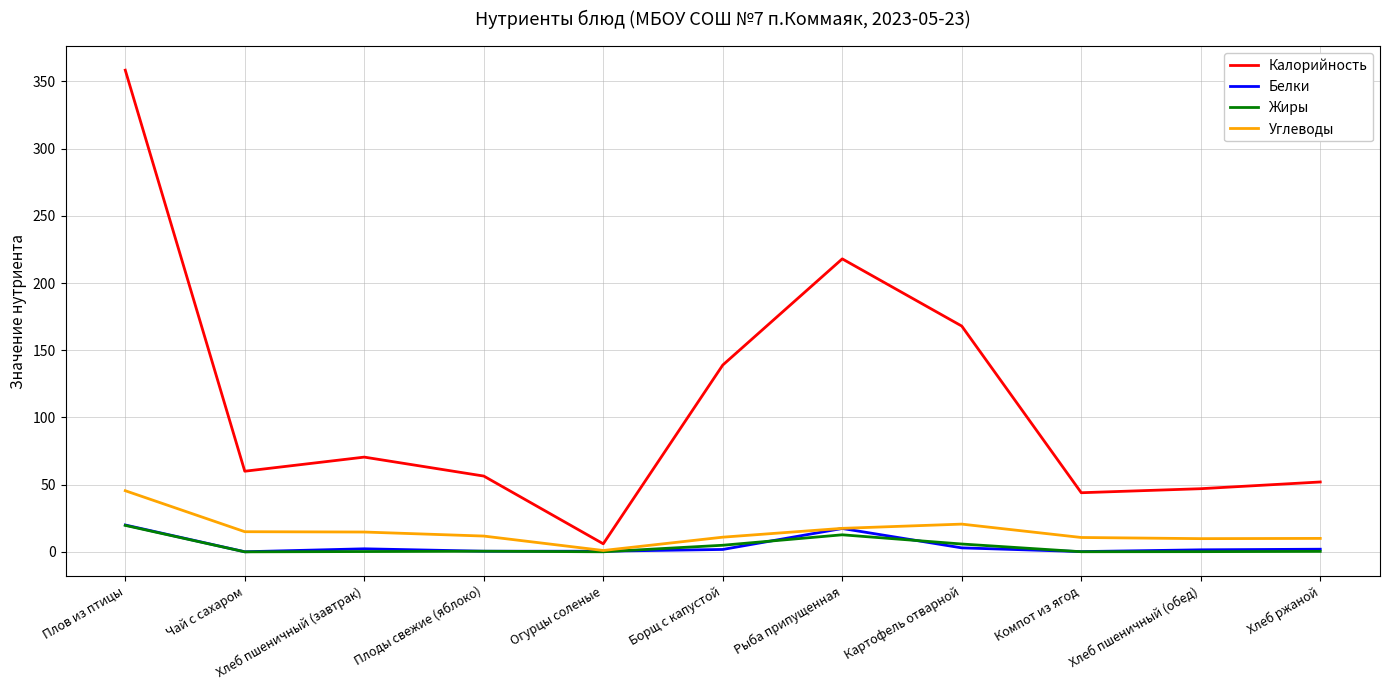

The value of Углеводы at Рыба припущенная is 17.5. True or false?

True